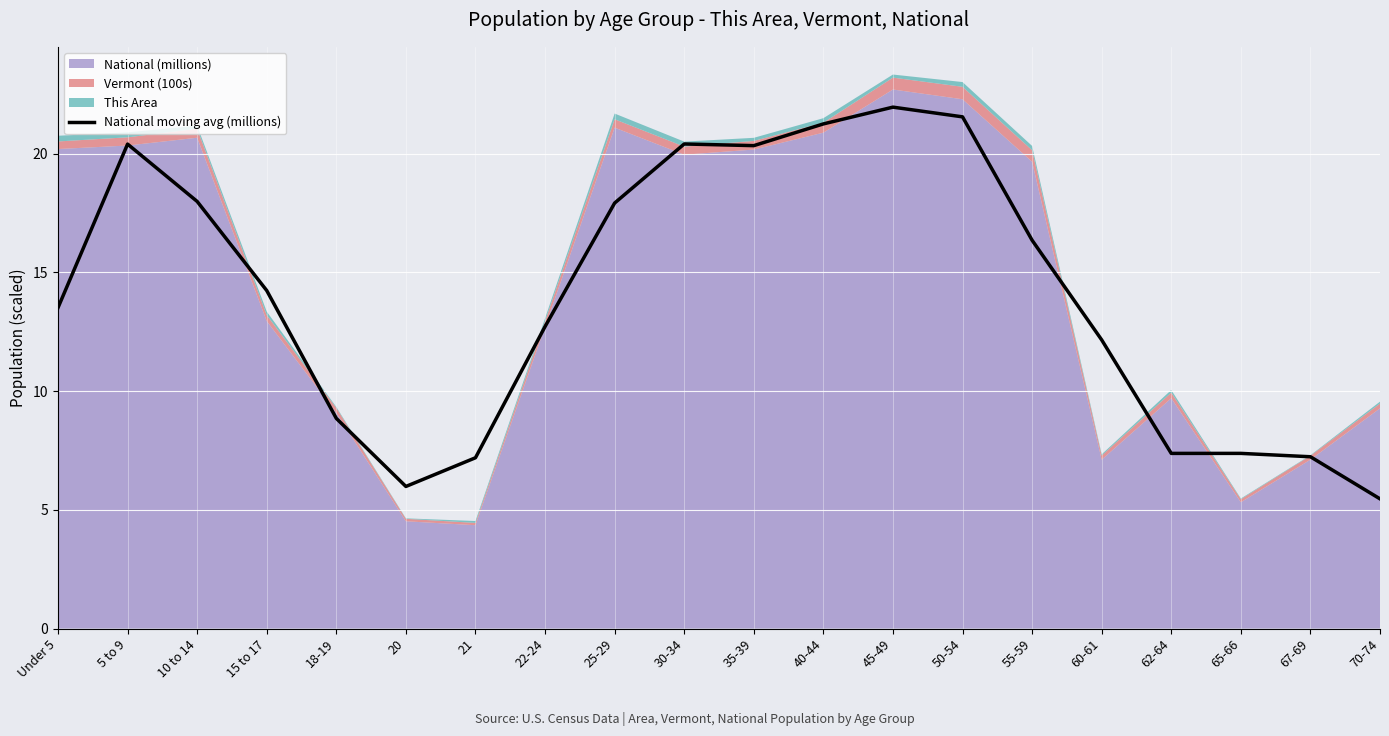

What is the sum of the values at 40-44 and 65-66?

28.6